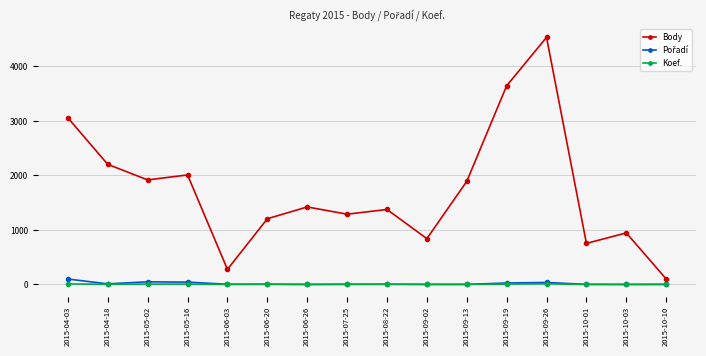

What is the maximum value for Body?

4535